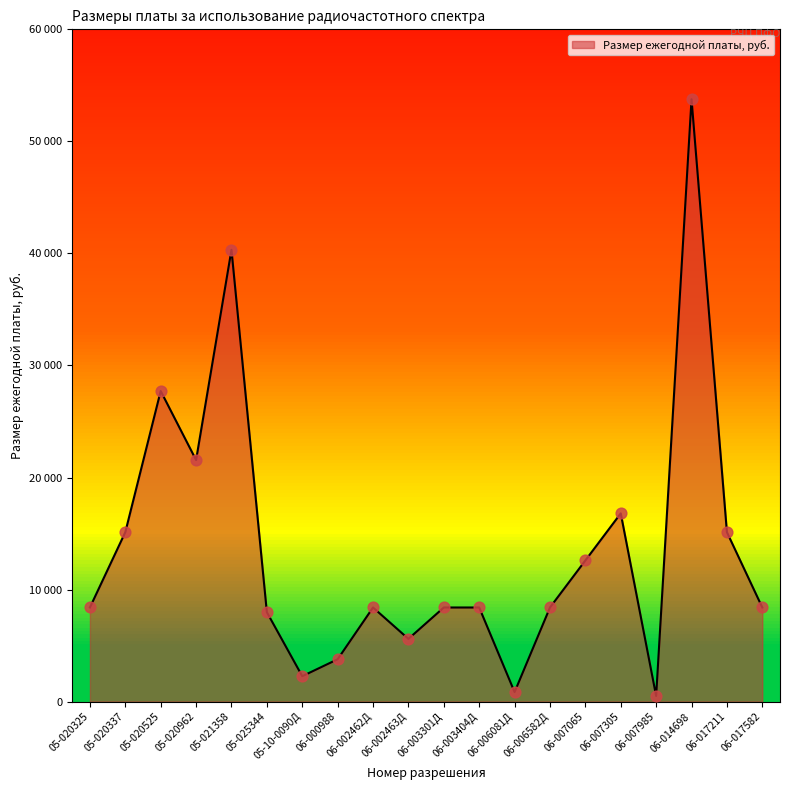

What is the change in value from 05-020325 to 05-020525?

+19320.0